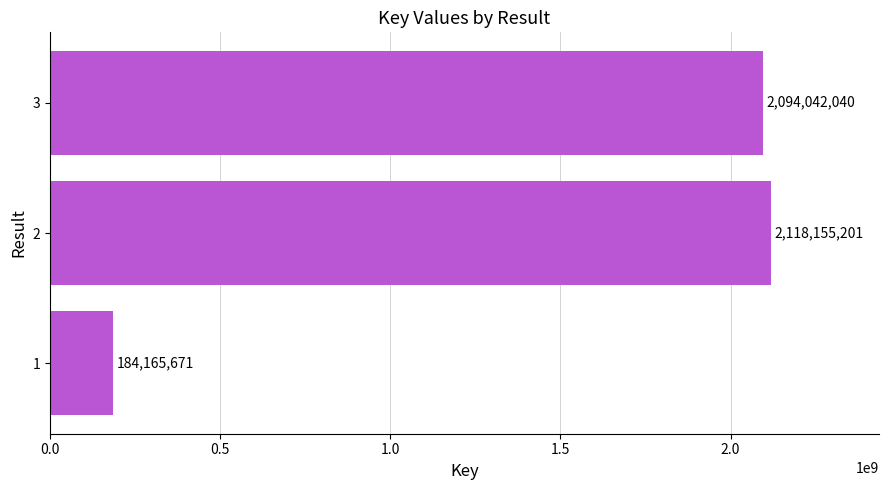

What is the sum of all values?

4396362912